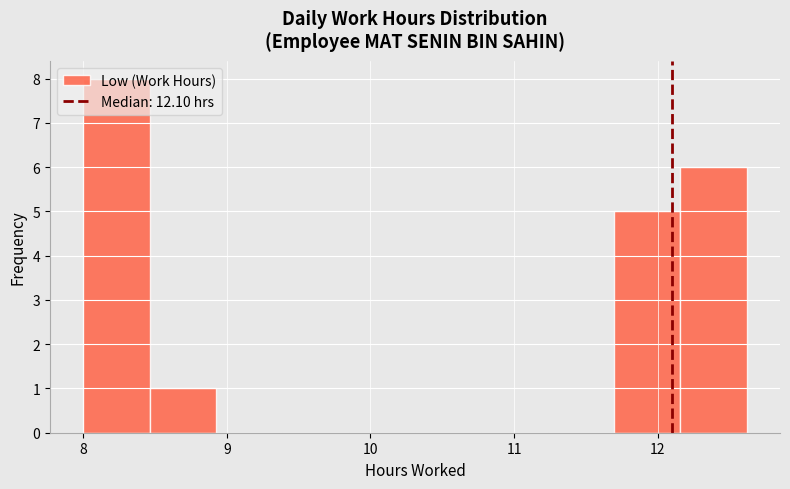

Reading left to right, transcribe this chart: for each bar, give the range it covers on the x-axis and its height. Neither the bar edges nor the heights are printed on the chart, so give them approximately, as read against the axes.

8.0 to 8.5: 8
8.5 to 8.9: 1
8.9 to 9.4: 0
9.4 to 9.8: 0
9.8 to 10.3: 0
10.3 to 10.8: 0
10.8 to 11.2: 0
11.2 to 11.7: 0
11.7 to 12.2: 5
12.2 to 12.6: 6